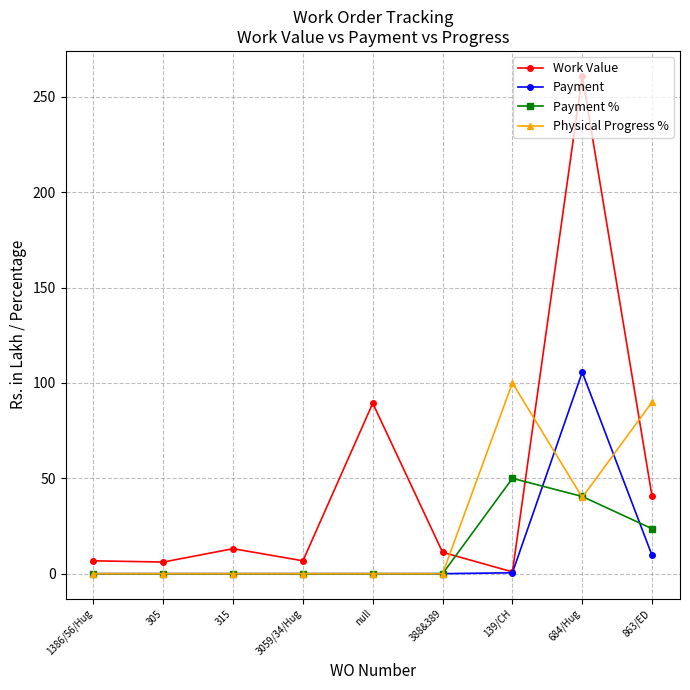

What is the greatest value displayed?

261.0